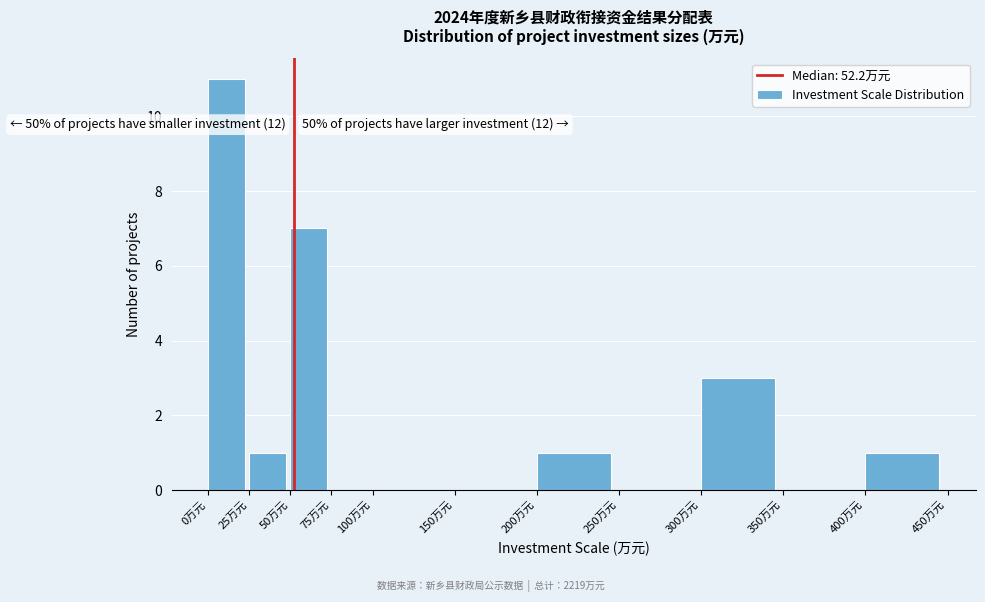

Which range on the x-axis has the tallest bar?

0 to 25